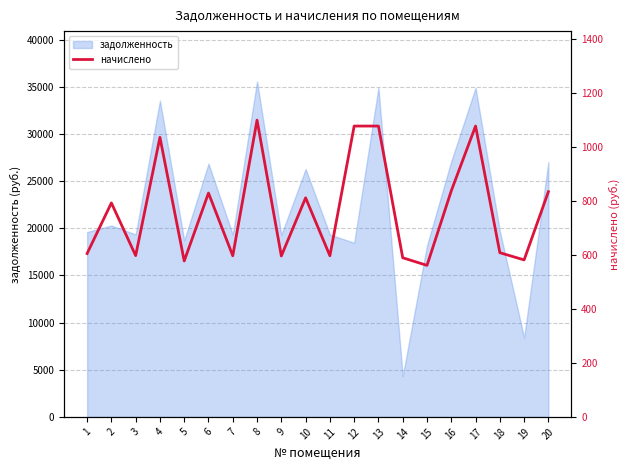

How many interior local peaks (higher than both neighbors) does the data have?

6